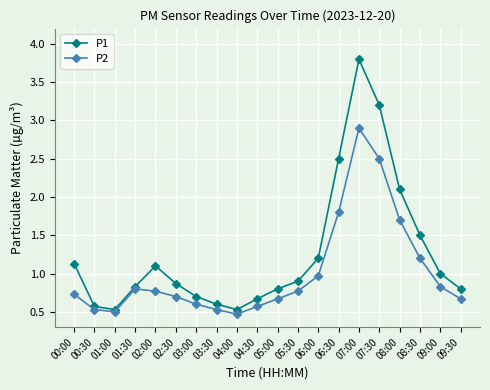

What position from the left is 08:30?

18